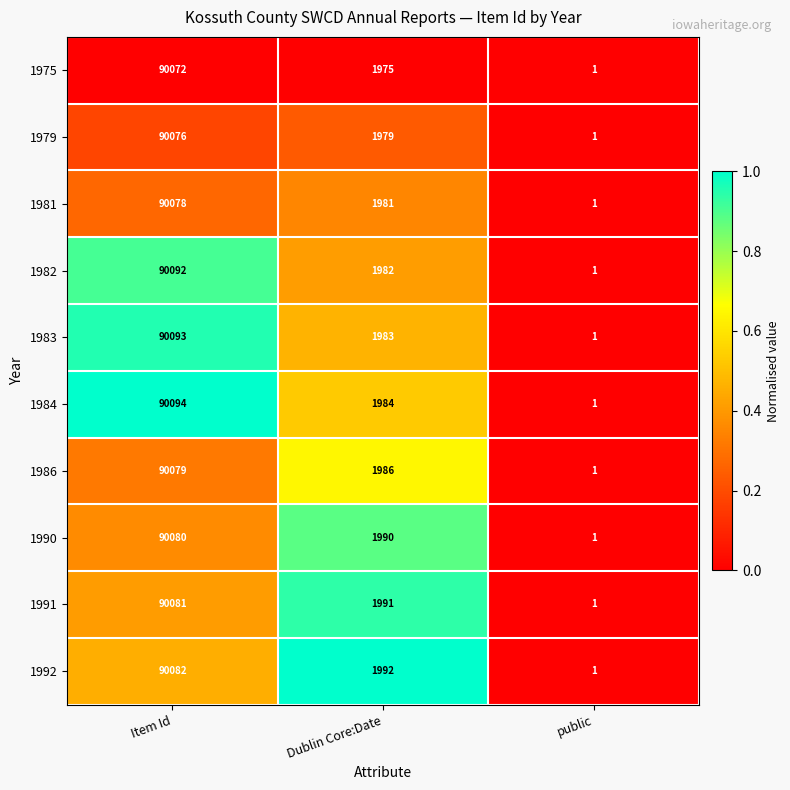

Reading right to left, extract all data points from this chart.

1975: 1	1975	90072
1979: 1	1979	90076
1981: 1	1981	90078
1982: 1	1982	90092
1983: 1	1983	90093
1984: 1	1984	90094
1986: 1	1986	90079
1990: 1	1990	90080
1991: 1	1991	90081
1992: 1	1992	90082